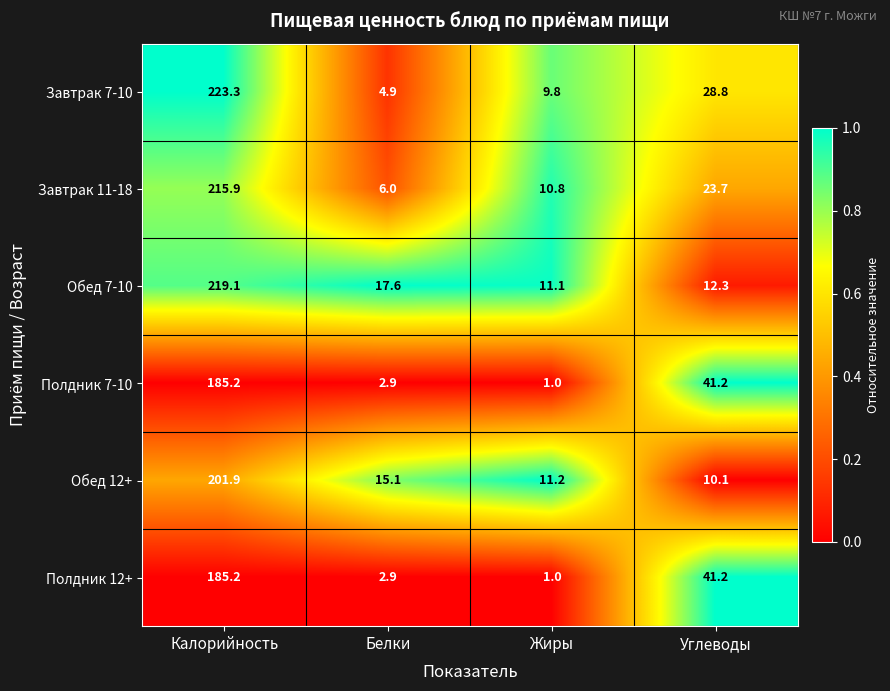

The Завтрак 7-10 series shows 1.1 at Белки. True or false?

False